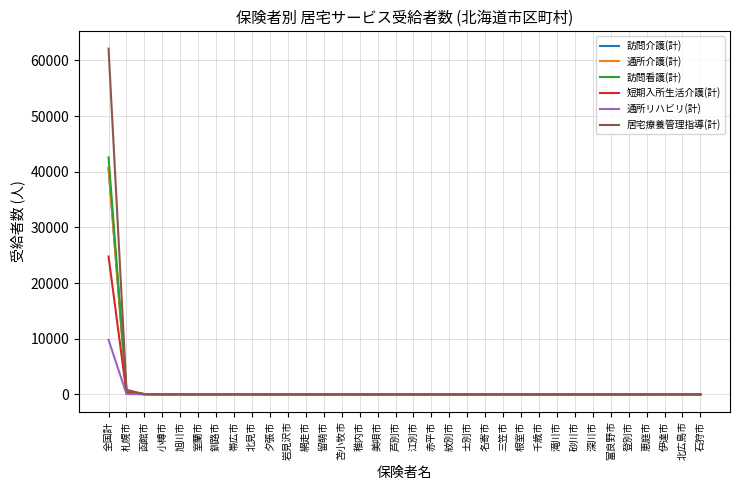

True or false: 通所介護(計) has more than 0 interior local peaks.

True